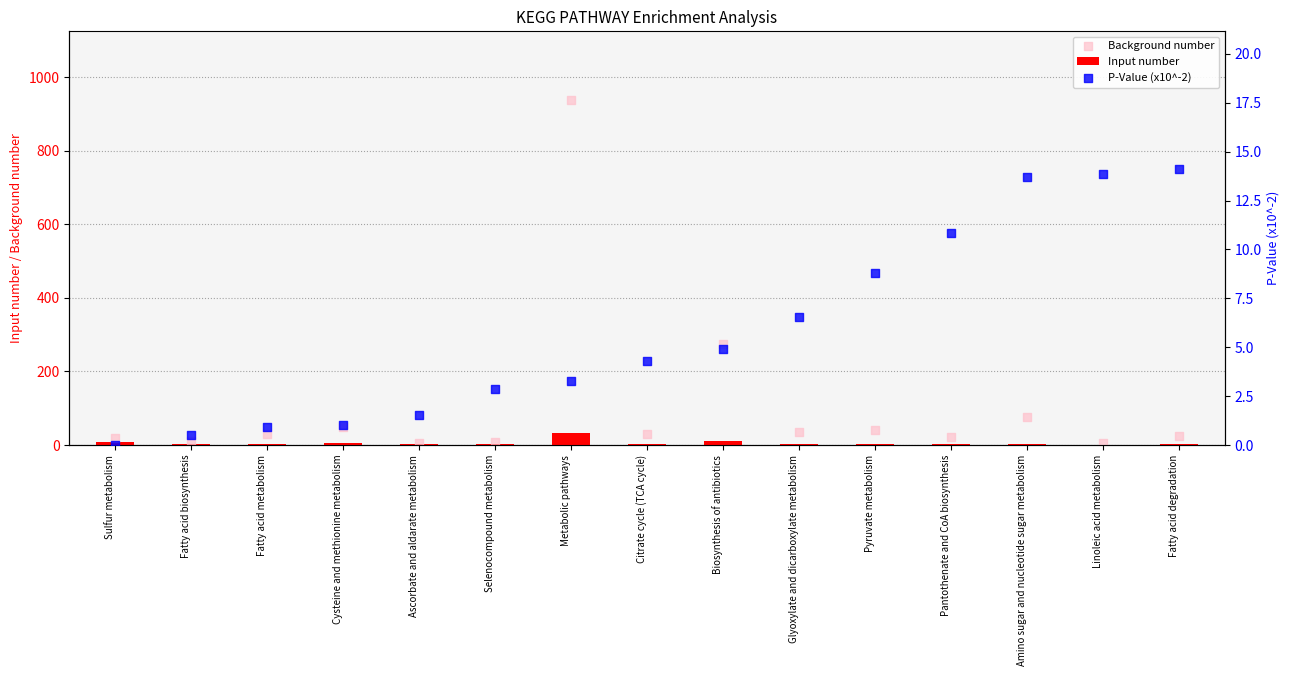

Which series contains the lowest Y value?

P-Value (x10^-2)